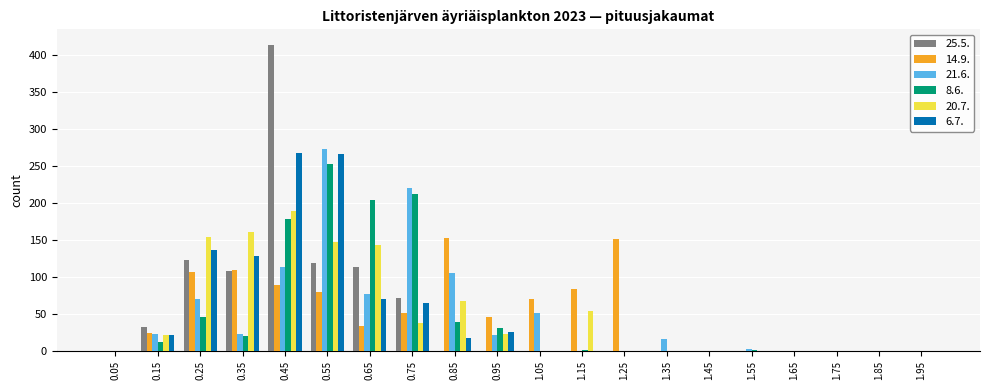

The 8.6. series shows 31 at 0.95. True or false?

True